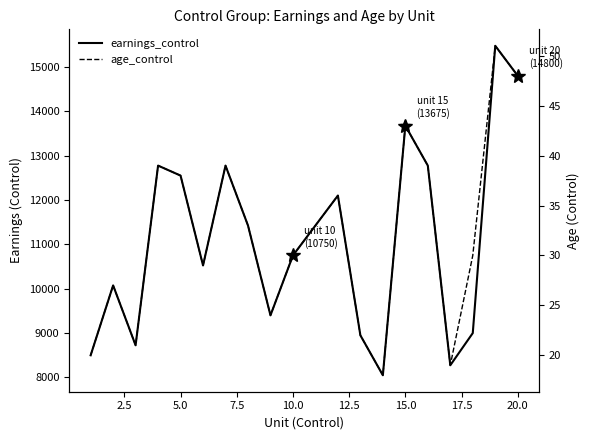

True or false: earnings_control has more than 2 points higher than both neighbors.

True